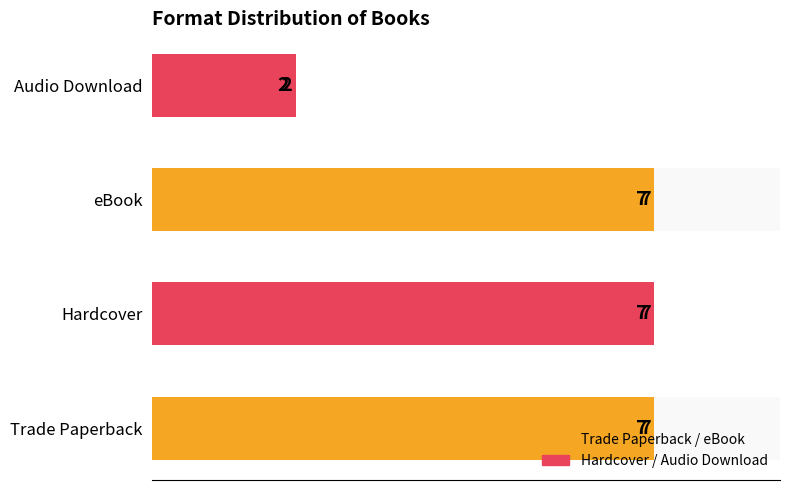

What is the minimum value shown in the chart?

2